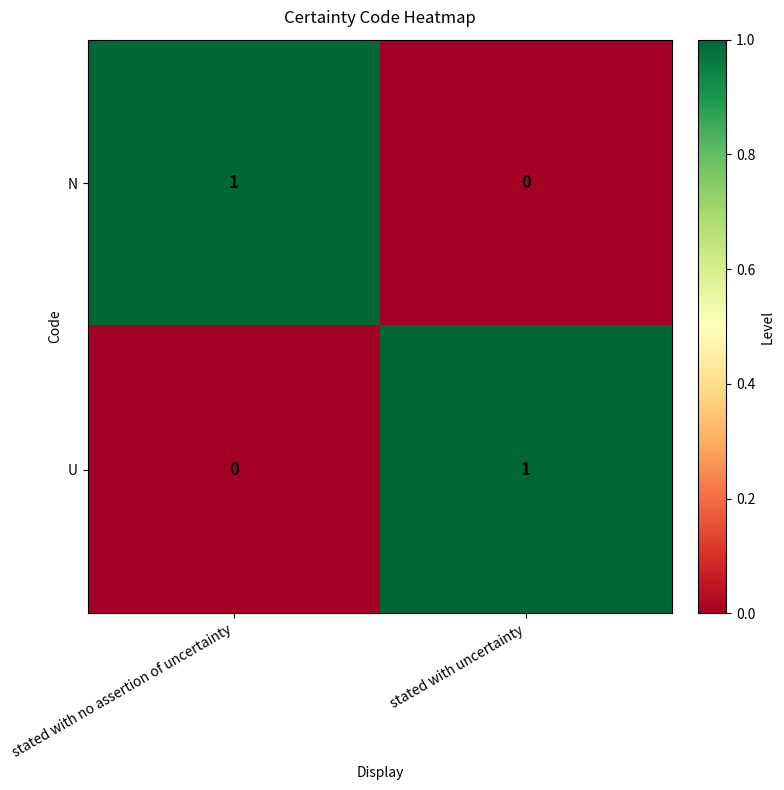

The value of U at stated with no assertion of uncertainty is 0. True or false?

True